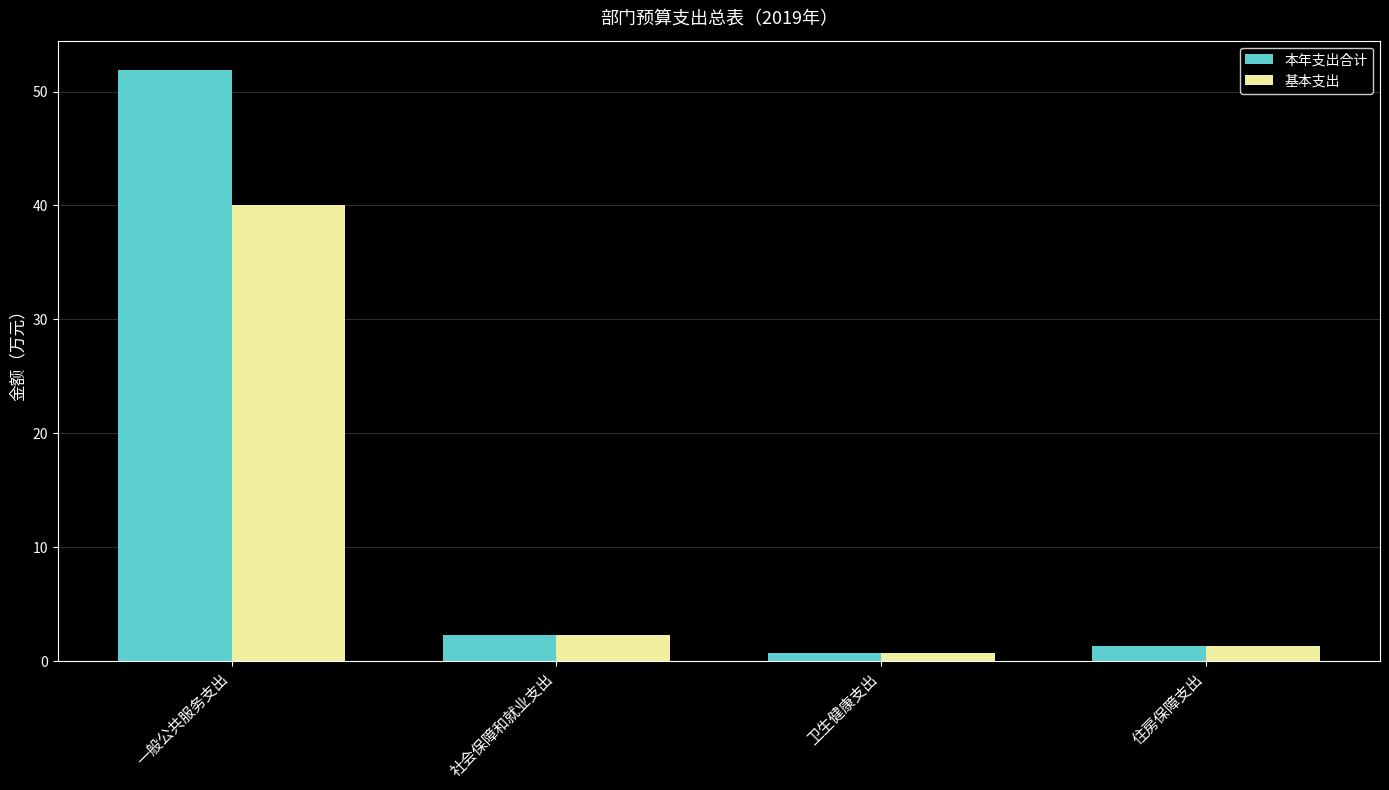

The value of 基本支出 at 卫生健康支出 is 0.7. True or false?

True